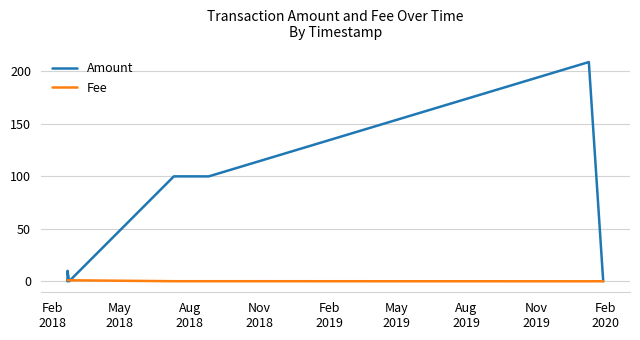

Rank the series by their average value, from highest to lowest.

Amount, Fee